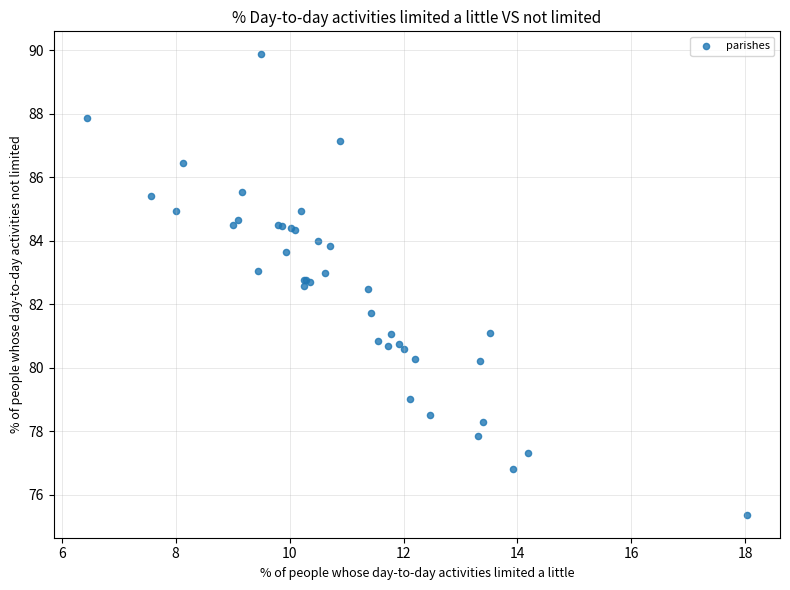

What Y value in the scatter plot is closest to 82?

81.7